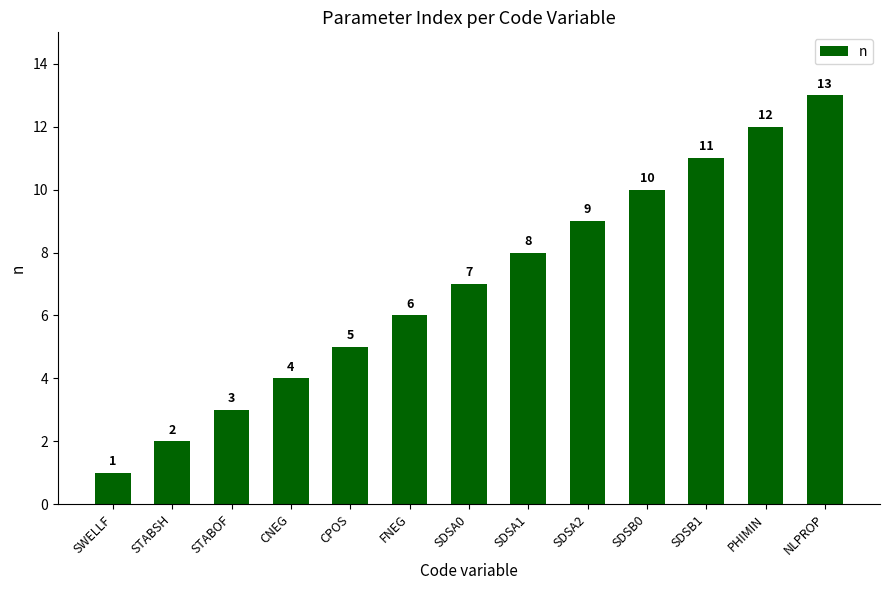

What is the minimum value shown in the chart?

1